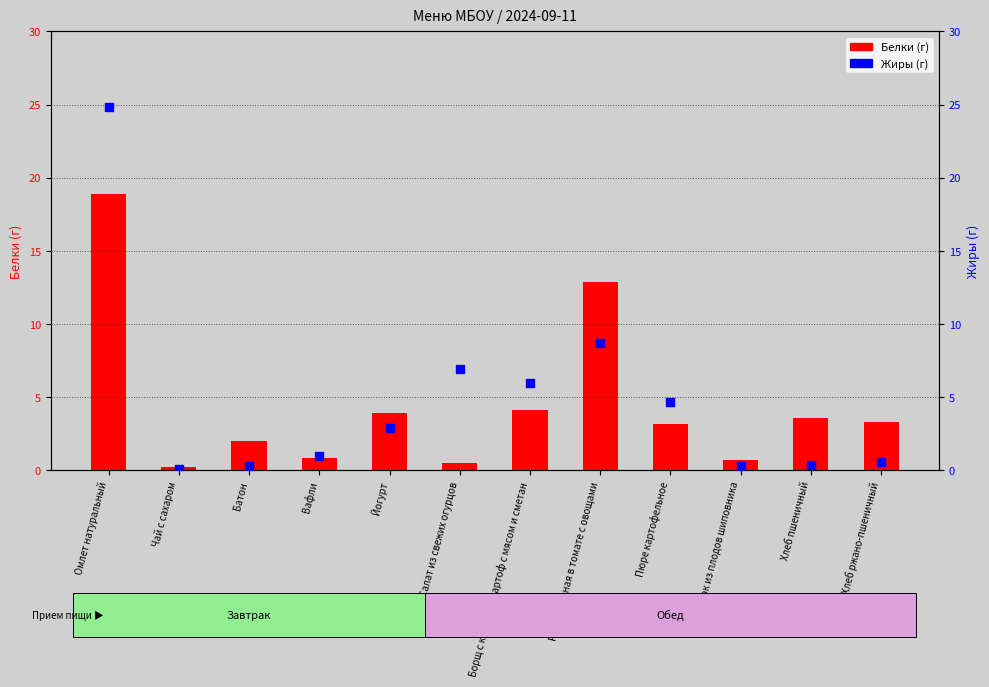

What are all the series names shown in the legend?

Белки (г), Жиры (г)